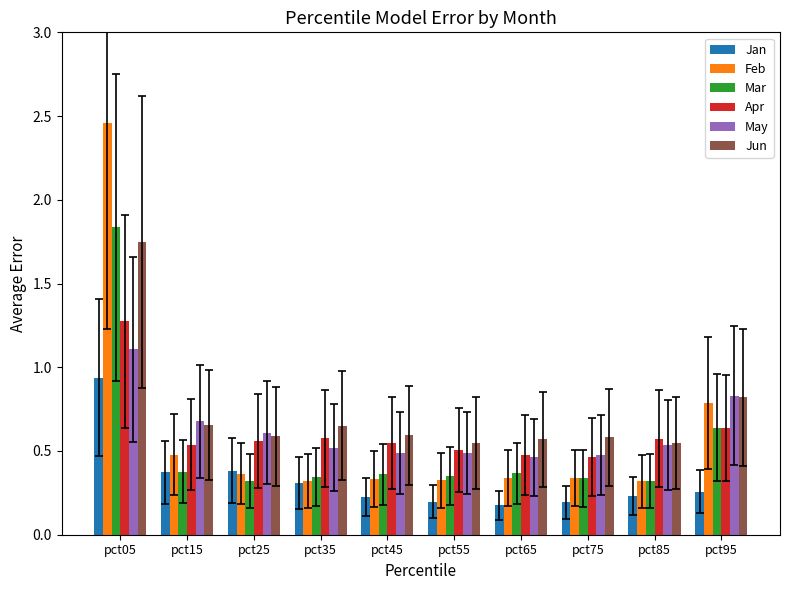

Is the value of Apr at pct25 greater than the value of Mar at pct05?

No